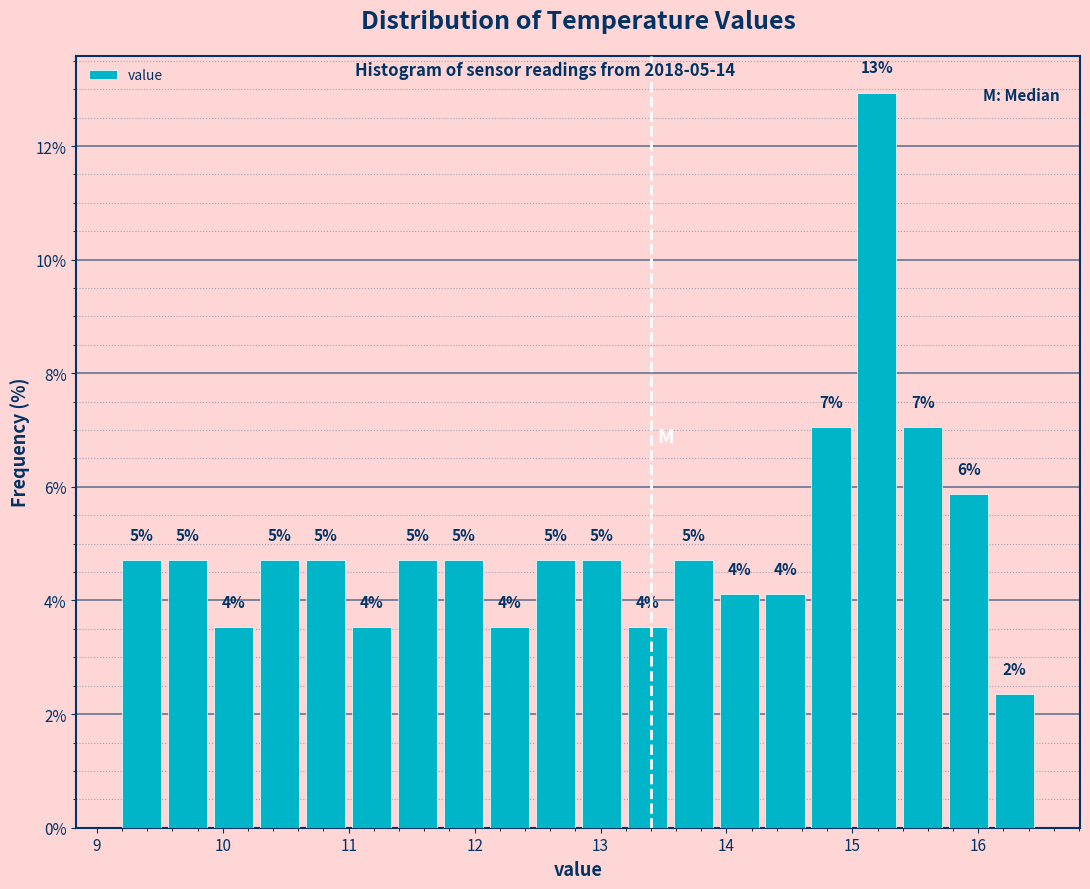

Around what value on the x-axis is the tallest bar? Give the approximate position of its centre, as read against the axis.

15.2